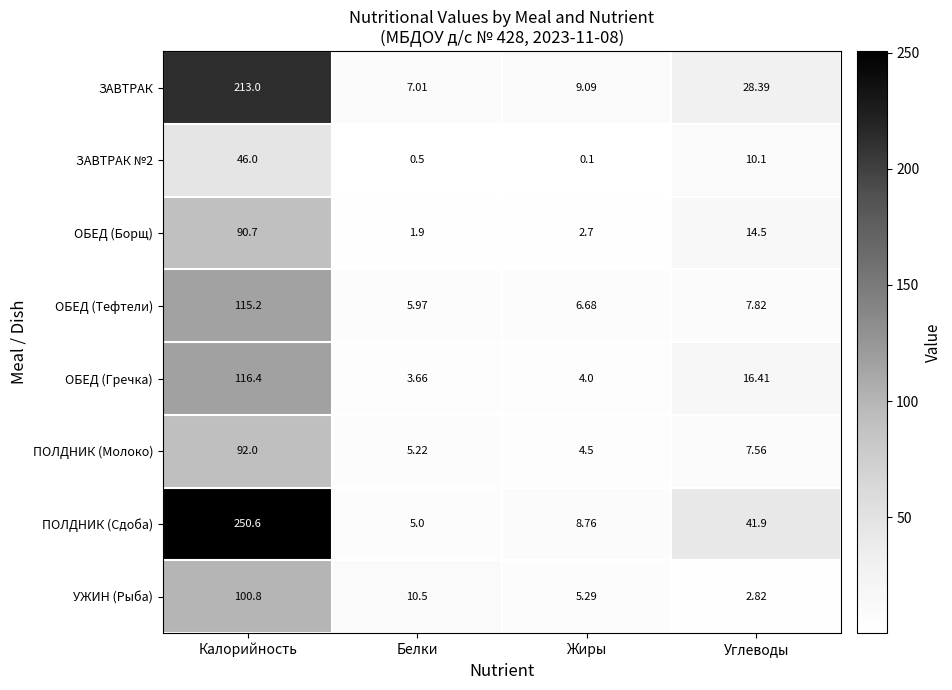

At which label does ПОЛДНИК (Молоко) first exceed 7?

Калорийность